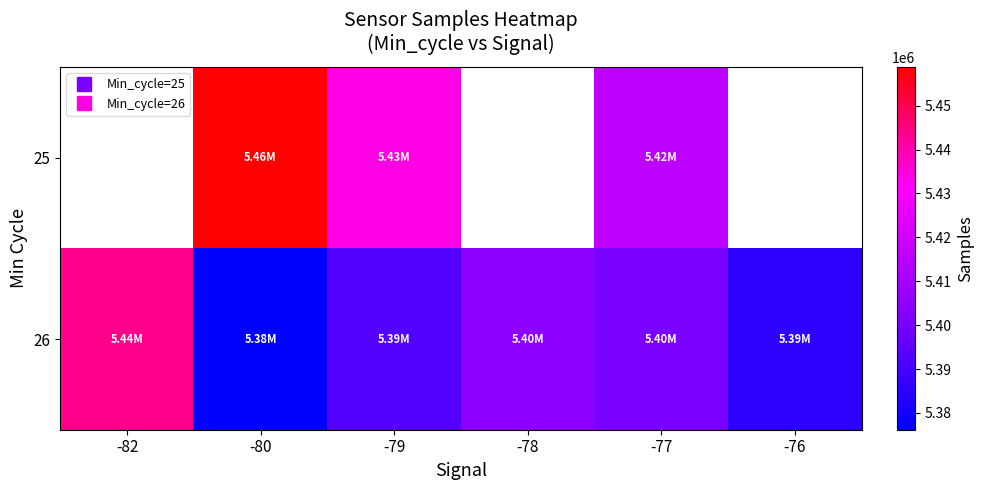

What is the sum of the 26 values at -76 and -78?

10789702.9